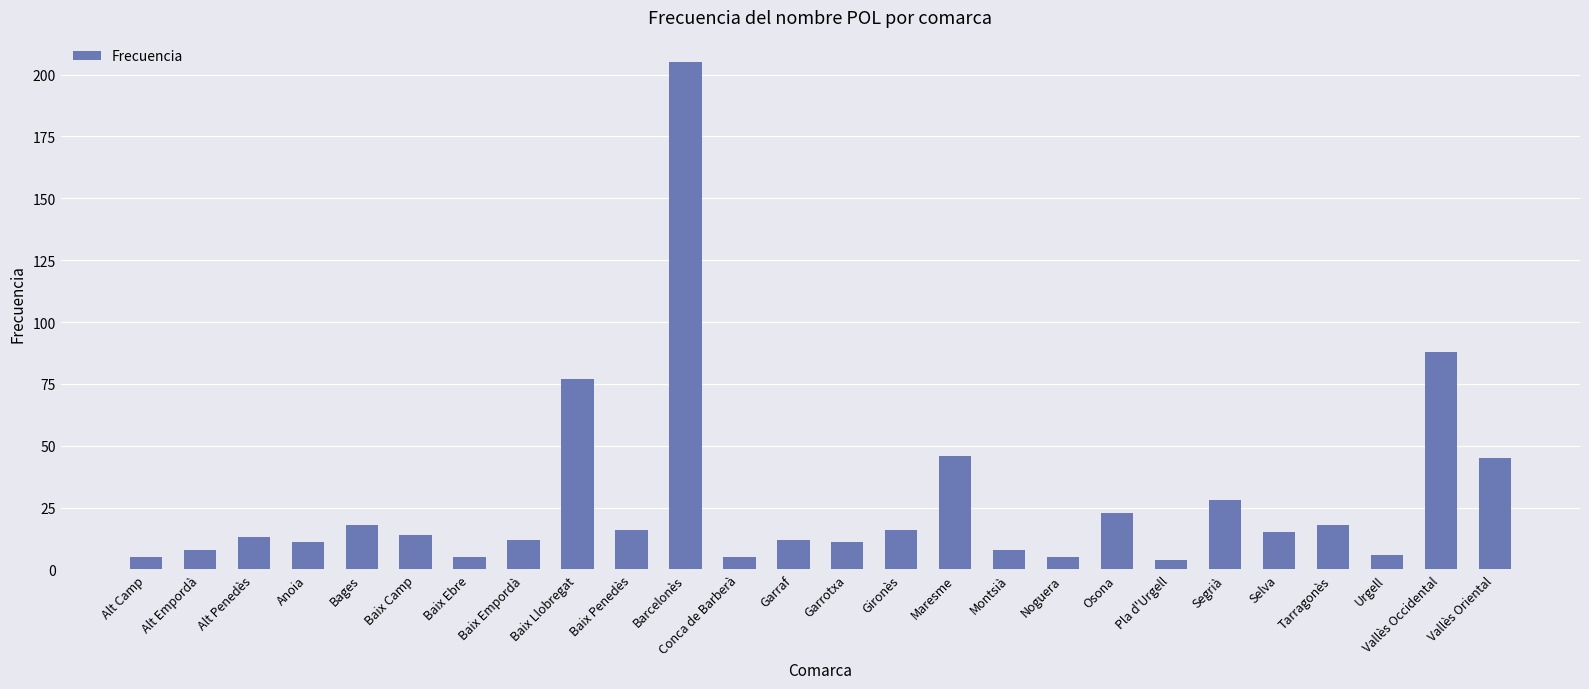

What position from the right is Urgell?

3